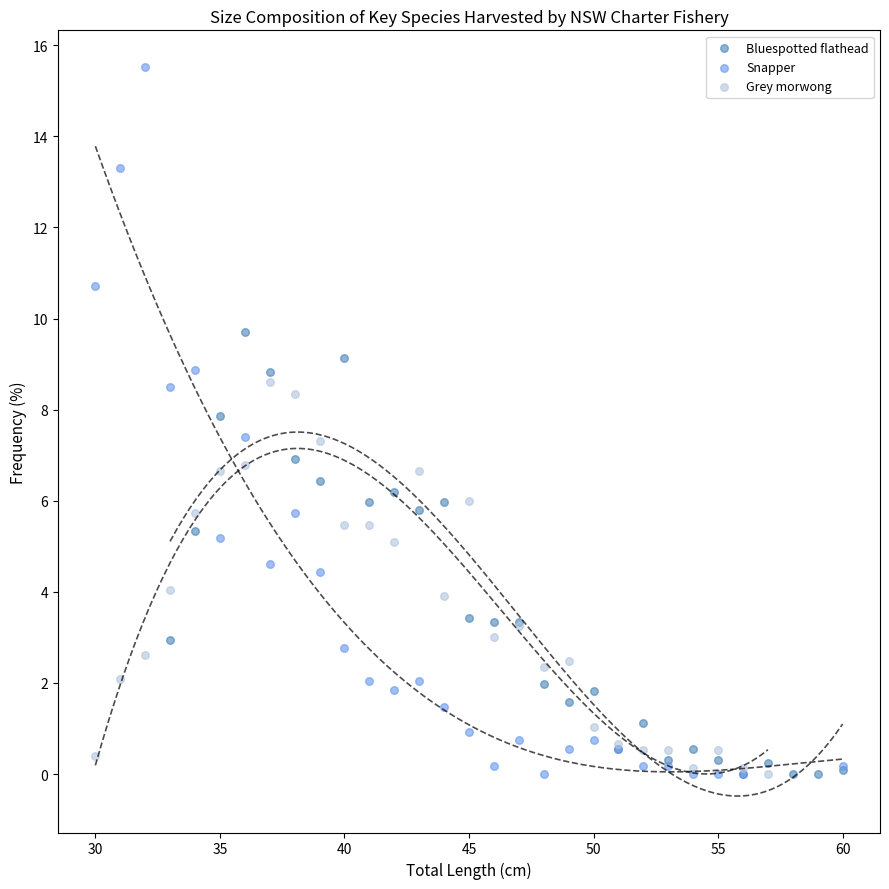

Which series has the largest Y range (max minus min)?

Snapper